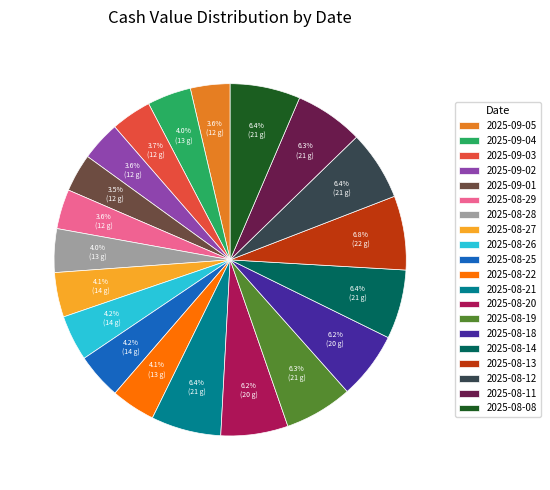

To the nearest percent, what is the combined percentage of 2025-08-19 and 2025-08-12?

13%